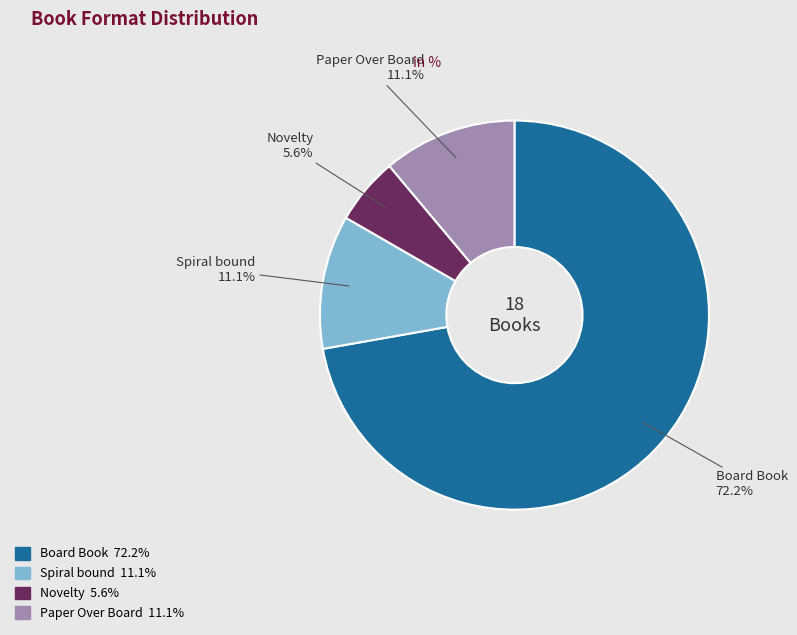

To the nearest percent, what is the difference between the Paper Over Board and Novelty slice percentages?

6%